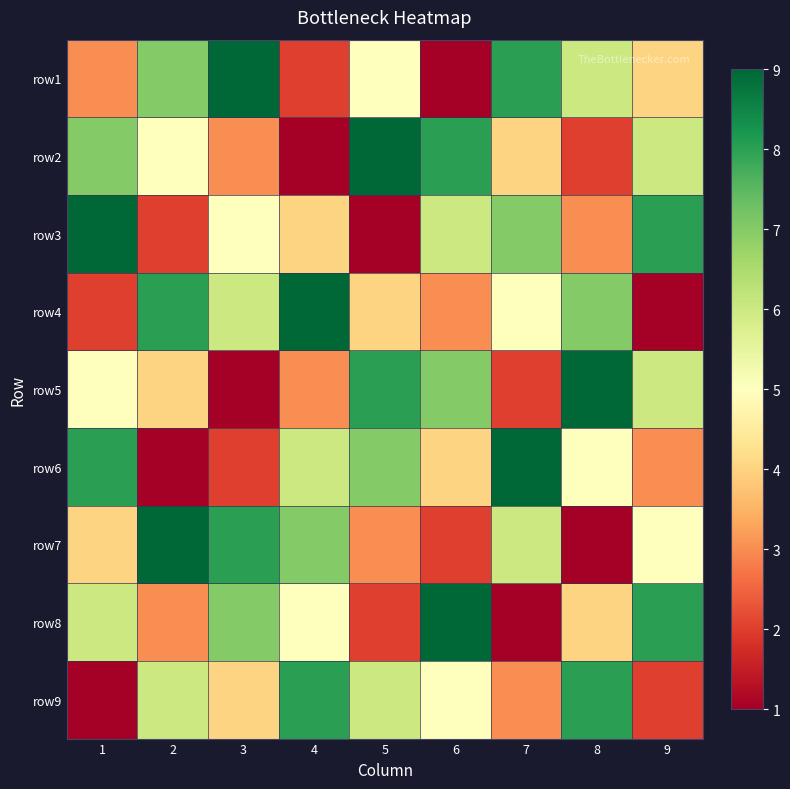

Reading left to right, transcribe all the data shown in this chart.

row1: 1=3	2=7	3=9	4=2	5=5	6=1	7=8	8=6	9=4
row2: 1=7	2=5	3=3	4=1	5=9	6=8	7=4	8=2	9=6
row3: 1=9	2=2	3=5	4=4	5=1	6=6	7=7	8=3	9=8
row4: 1=2	2=8	3=6	4=9	5=4	6=3	7=5	8=7	9=1
row5: 1=5	2=4	3=1	4=3	5=8	6=7	7=2	8=9	9=6
row6: 1=8	2=1	3=2	4=6	5=7	6=4	7=9	8=5	9=3
row7: 1=4	2=9	3=8	4=7	5=3	6=2	7=6	8=1	9=5
row8: 1=6	2=3	3=7	4=5	5=2	6=9	7=1	8=4	9=8
row9: 1=1	2=6	3=4	4=8	5=6	6=5	7=3	8=8	9=2